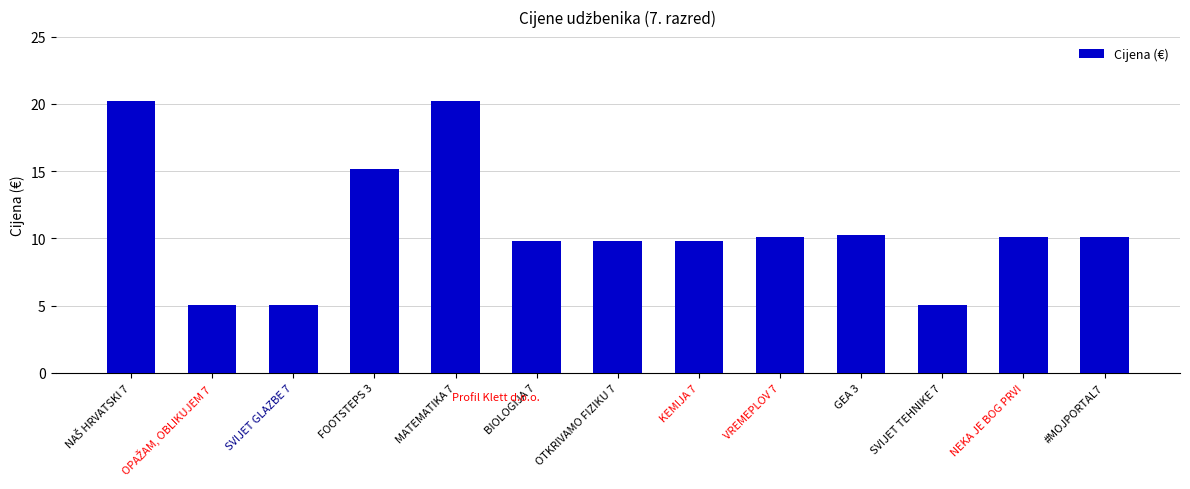

True or false: the data shows 5.0 at SVIJET GLAZBE 7.

True